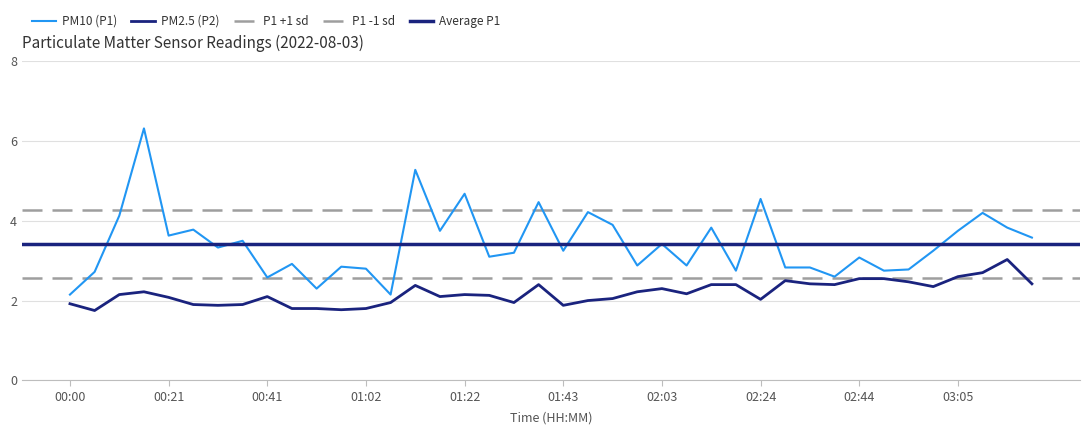

What is the spread (max minus min) of values at 03:05?

1.1